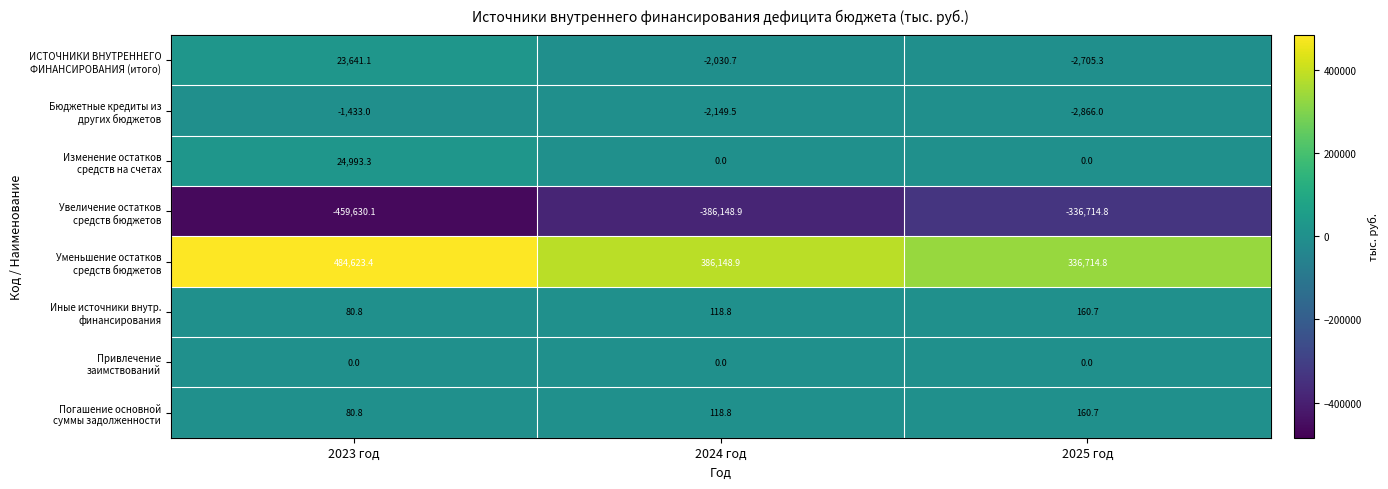

At which category is the sum across all series the highest?

2023 год